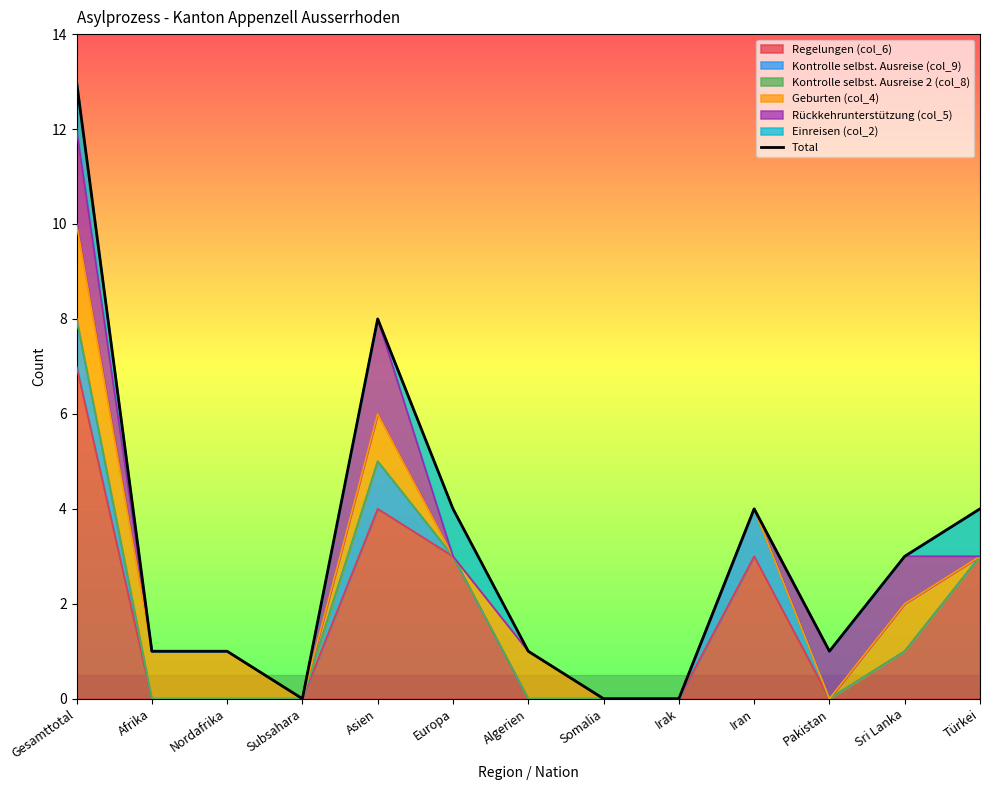

The value of Regelungen (col_6) at Algerien is 0. True or false?

True